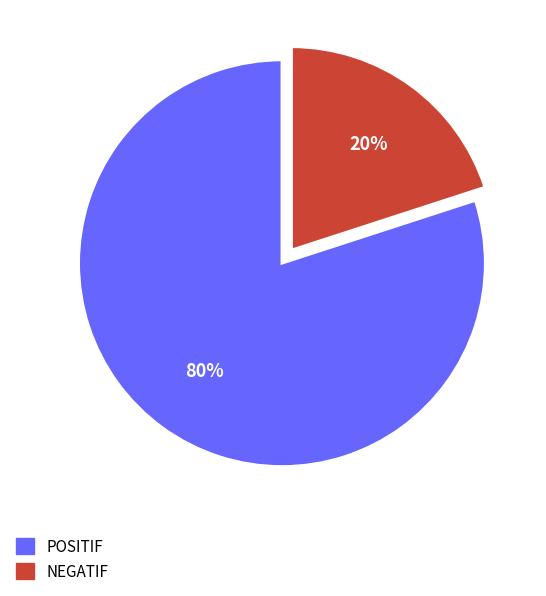

What percentage is the NEGATIF slice, to the nearest percent?

20%